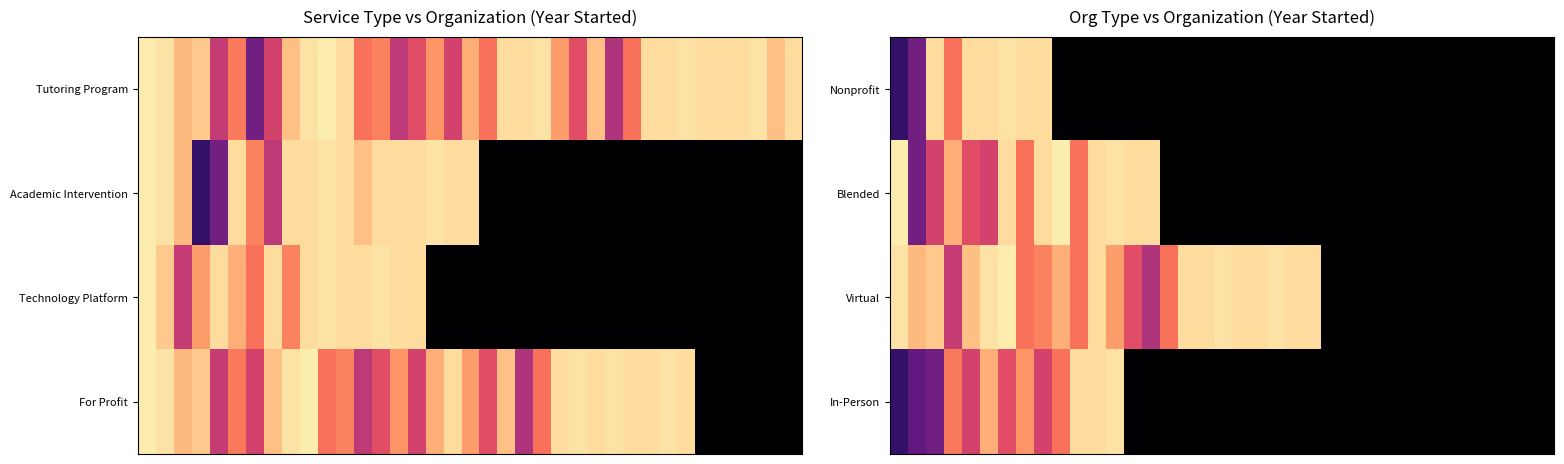

What is the total value across all series at 2?

8027